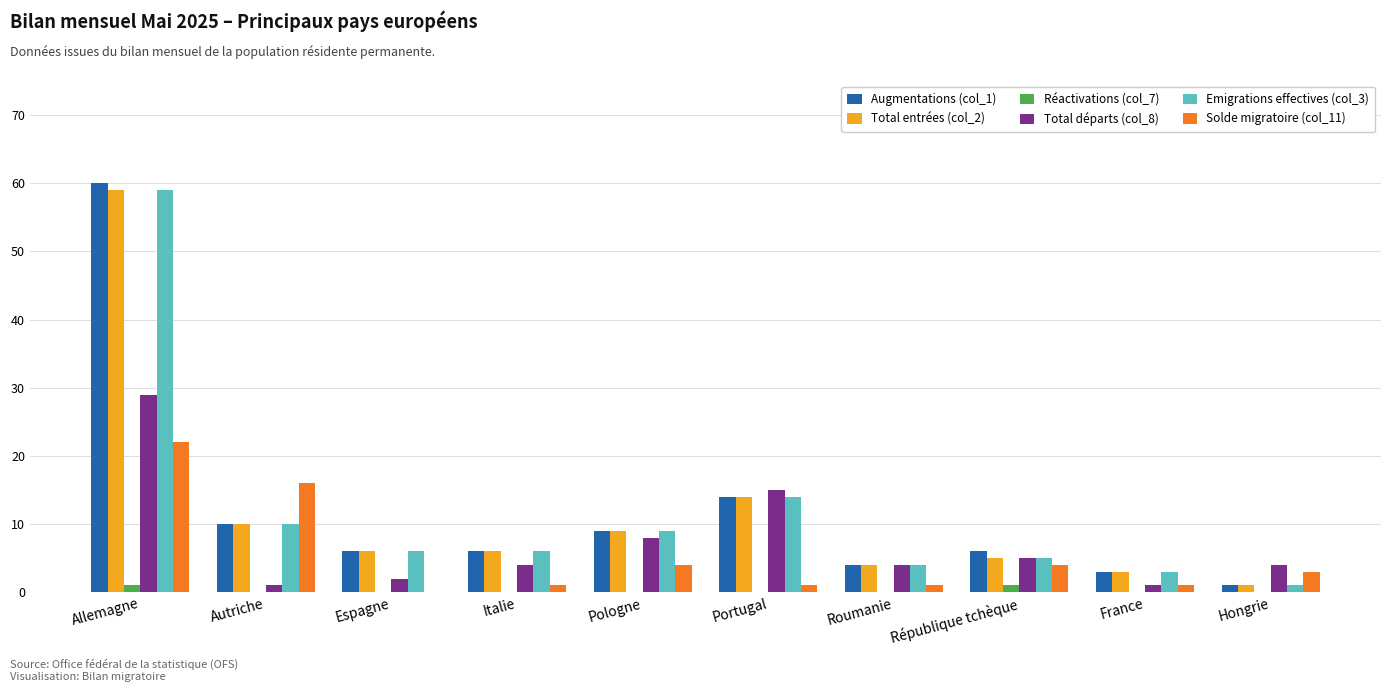

At which label does Augmentations (col_1) first exceed 6?

Allemagne